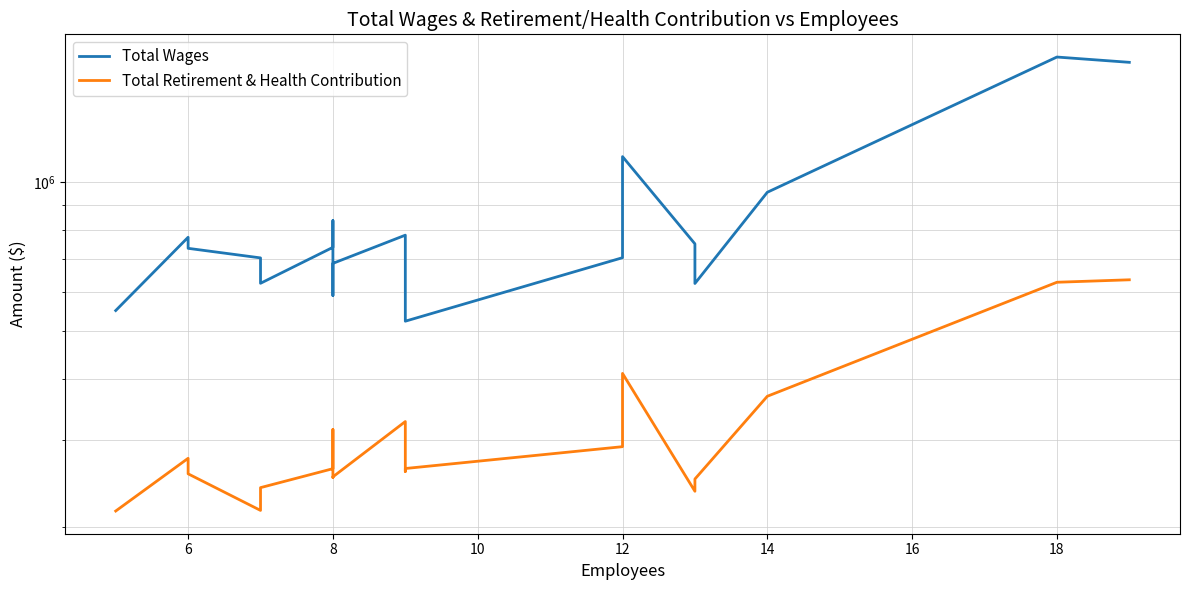

What is the difference between the maximum and minimum values in the Total Retirement & Health Contribution series?

419054